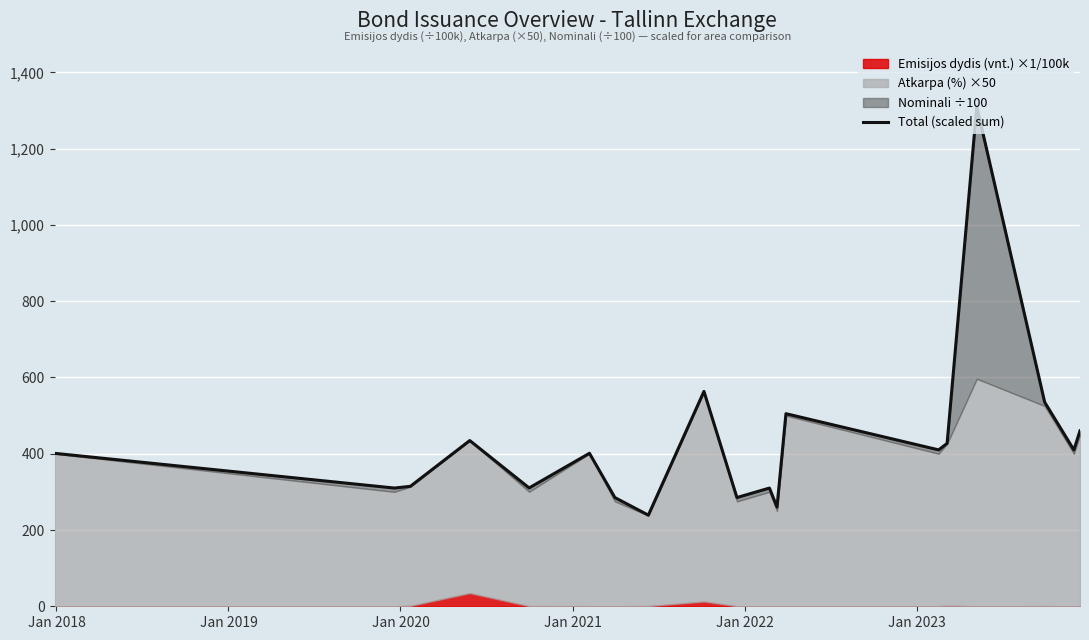

What is the minimum value shown in the chart?

239.0